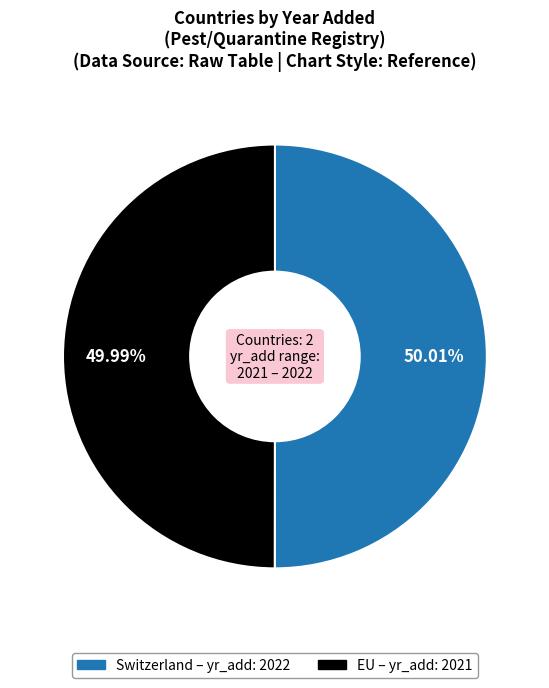

Combined, what portion of the pie is EU and Switzerland?

100.0%